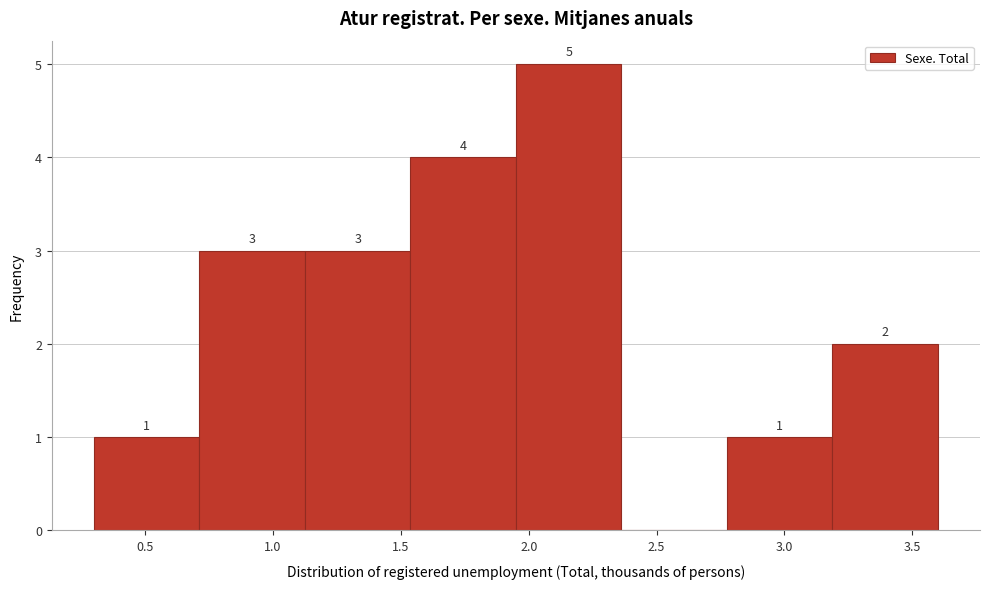

Which range on the x-axis has the tallest bar?

1.95 to 2.35